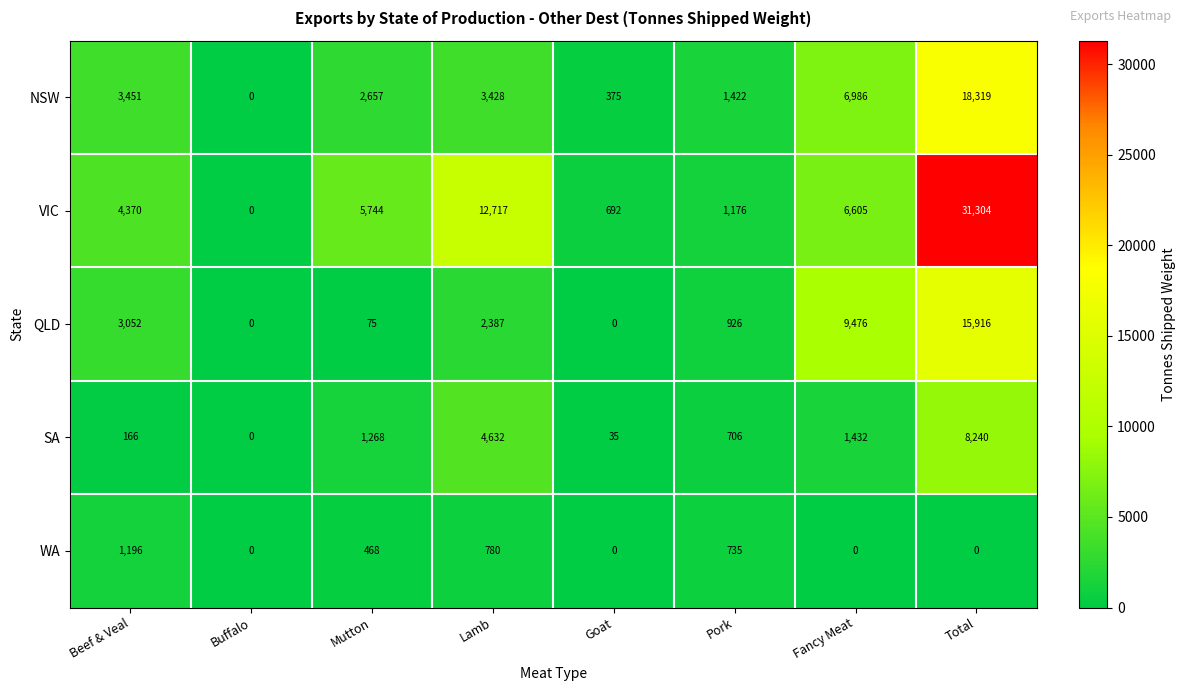

The QLD series shows 926 at Pork. True or false?

True